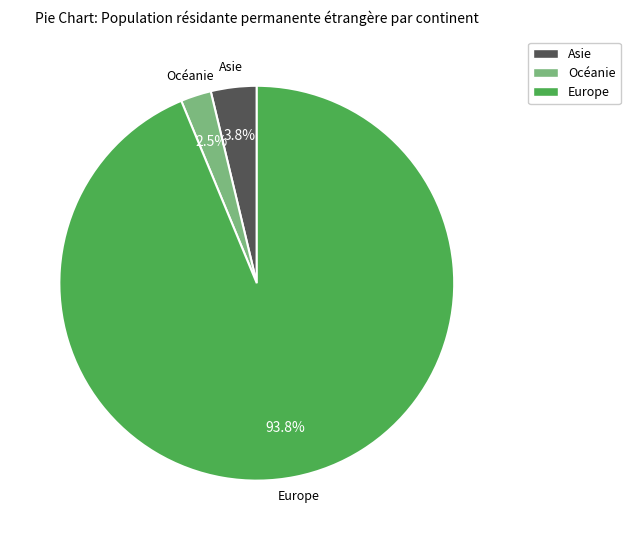

To the nearest percent, what is the average slice percentage?

33%